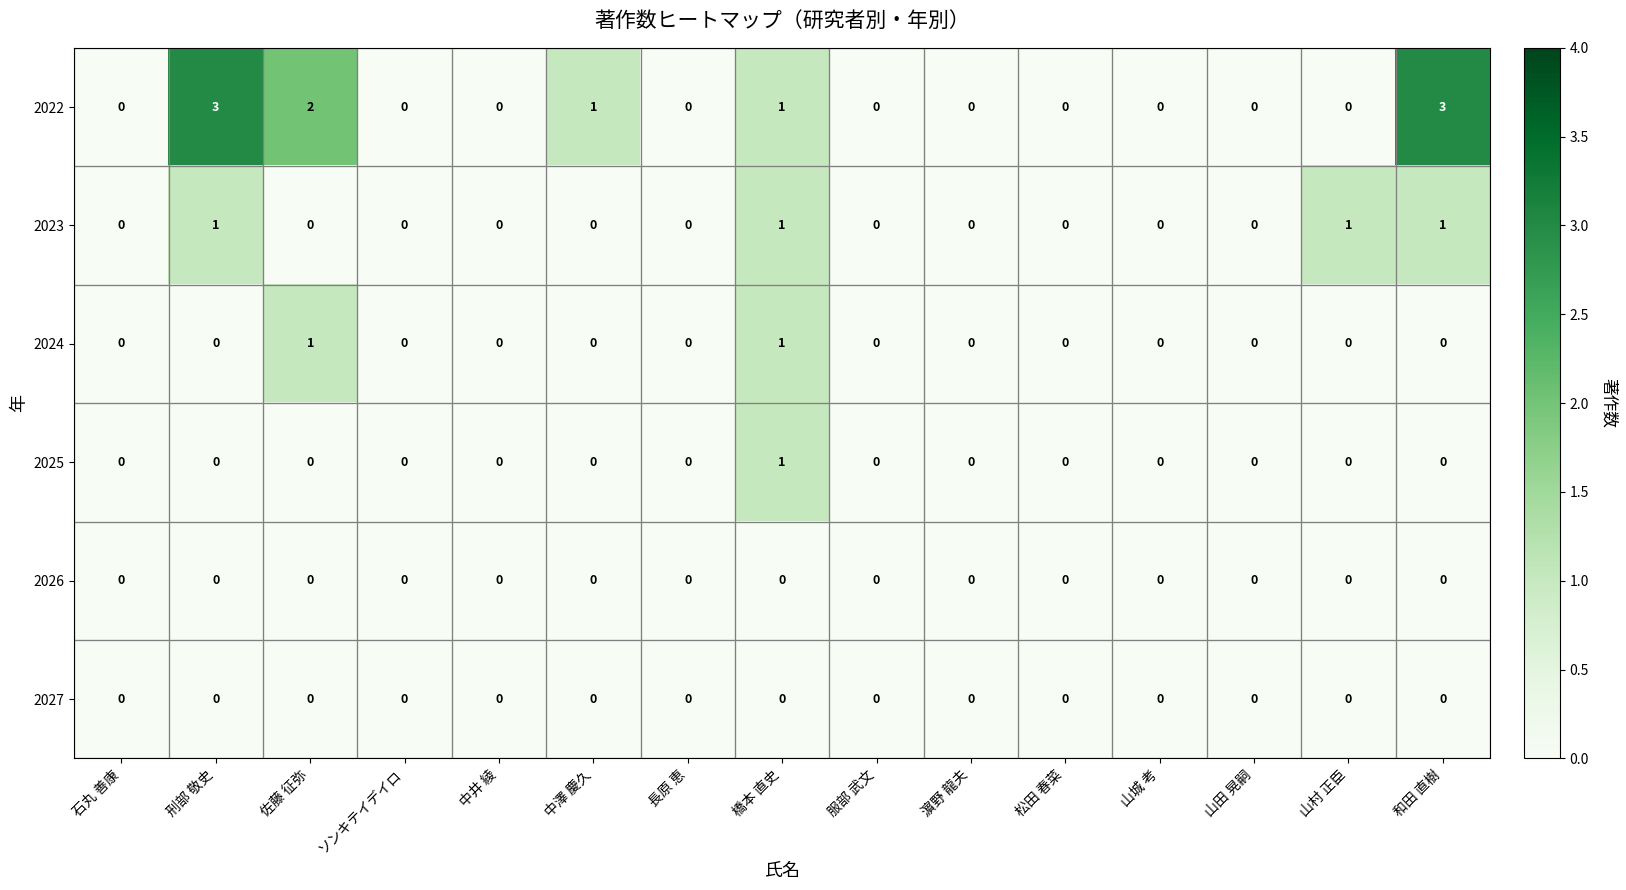

What is the maximum value shown in the chart?

3